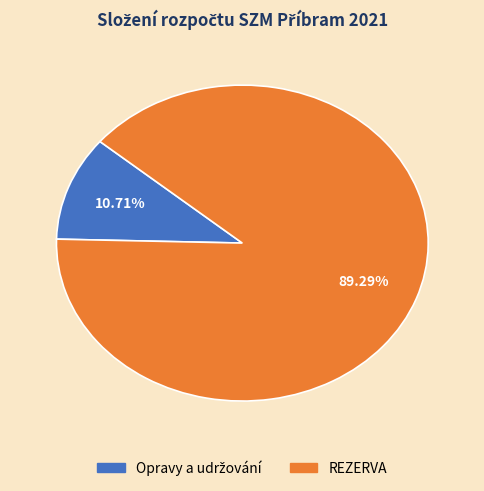

Which slice is the largest?

REZERVA